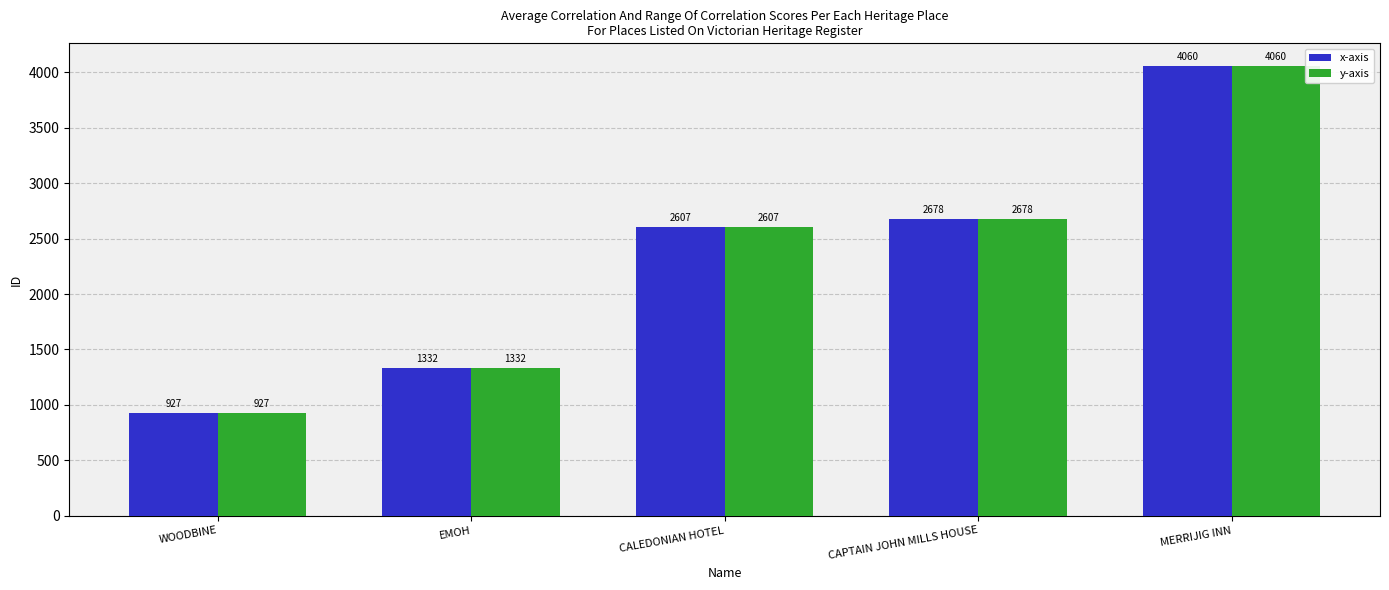

How many bars are there in total?

10